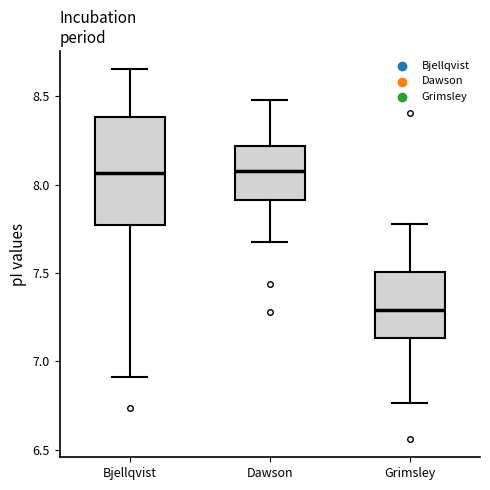

Where does the median line of the box for Bjellqvist sit on the y-axis? The values are not printed on the chart, so give them approximately, as read against the axis.

8.05